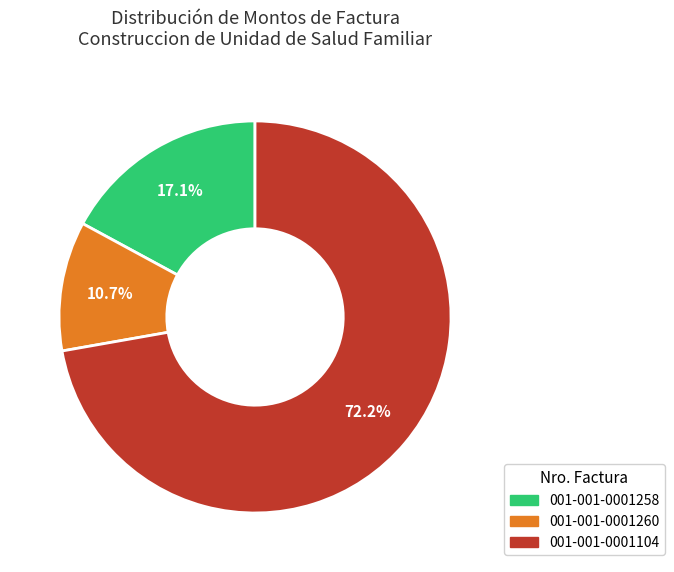

Approximately how many times larger is the value at 001-001-0001104 compared to 001-001-0001258?

4.2